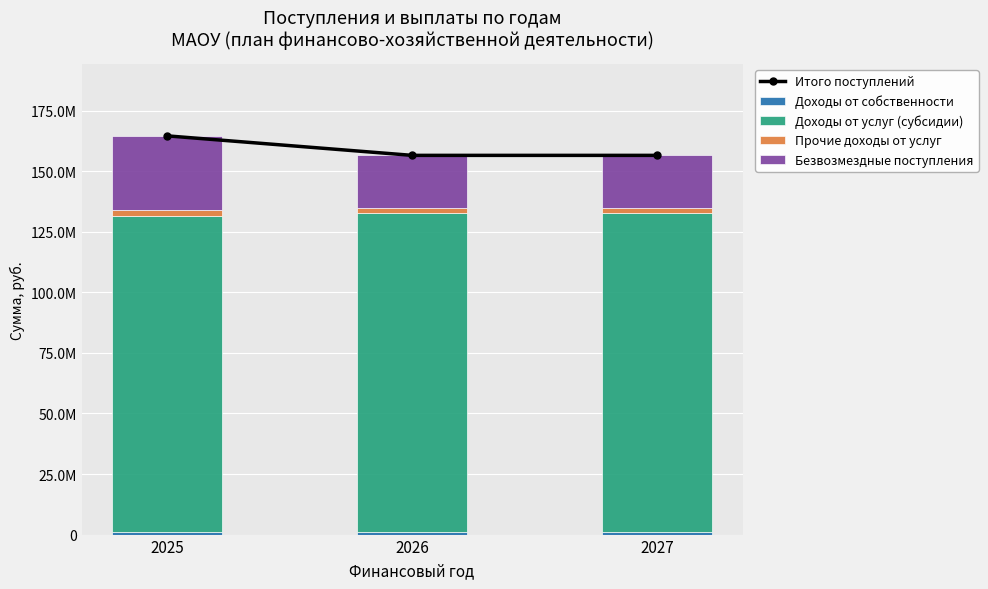

Is it true that Прочие доходы от услуг equals 2951691.4 at 2025?

False